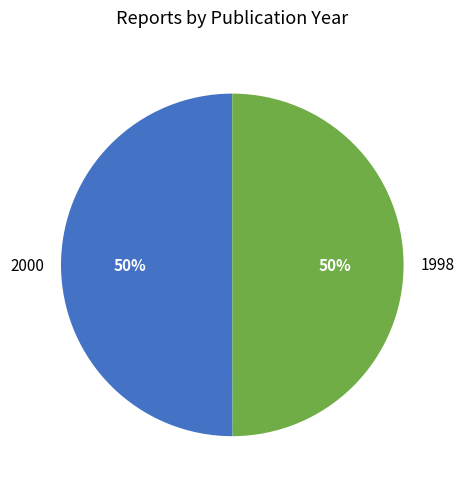

How many slices are in this pie chart?

2